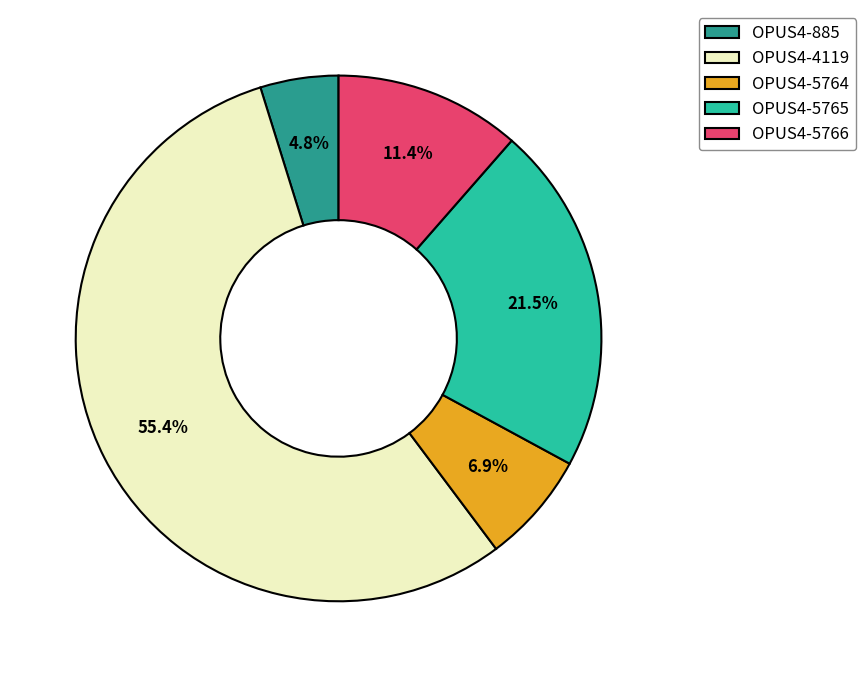

Approximately how many times larger is the value at OPUS4-5765 compared to OPUS4-5766?

1.9